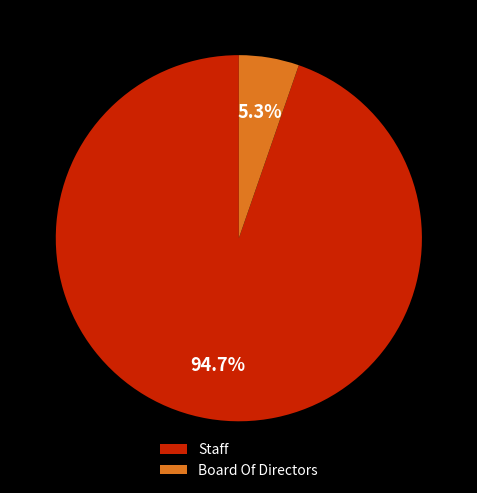

How many segments does this pie chart have?

2